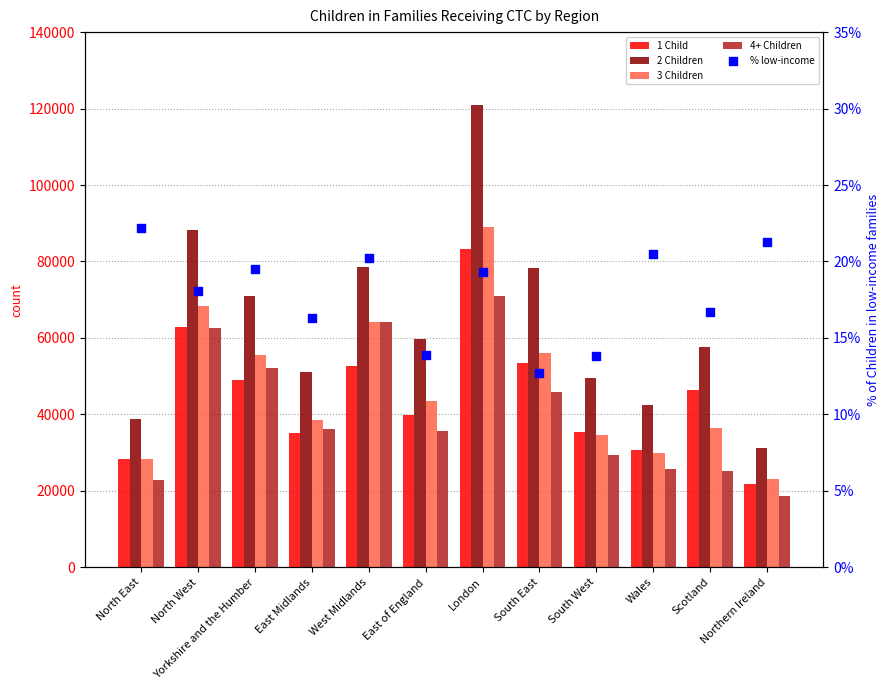

Which series has the largest Y range (max minus min)?

2 Children